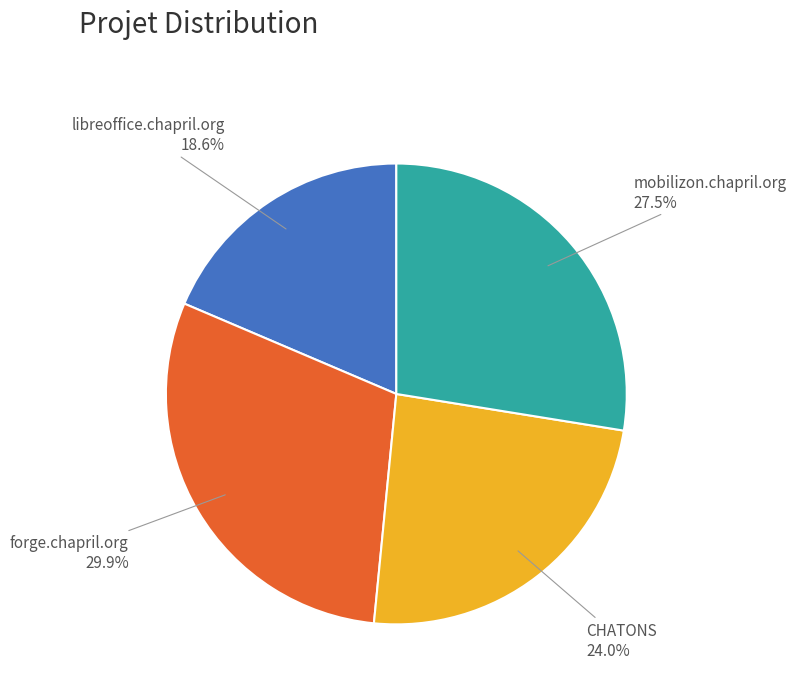

Is there a majority slice in this chart?

No